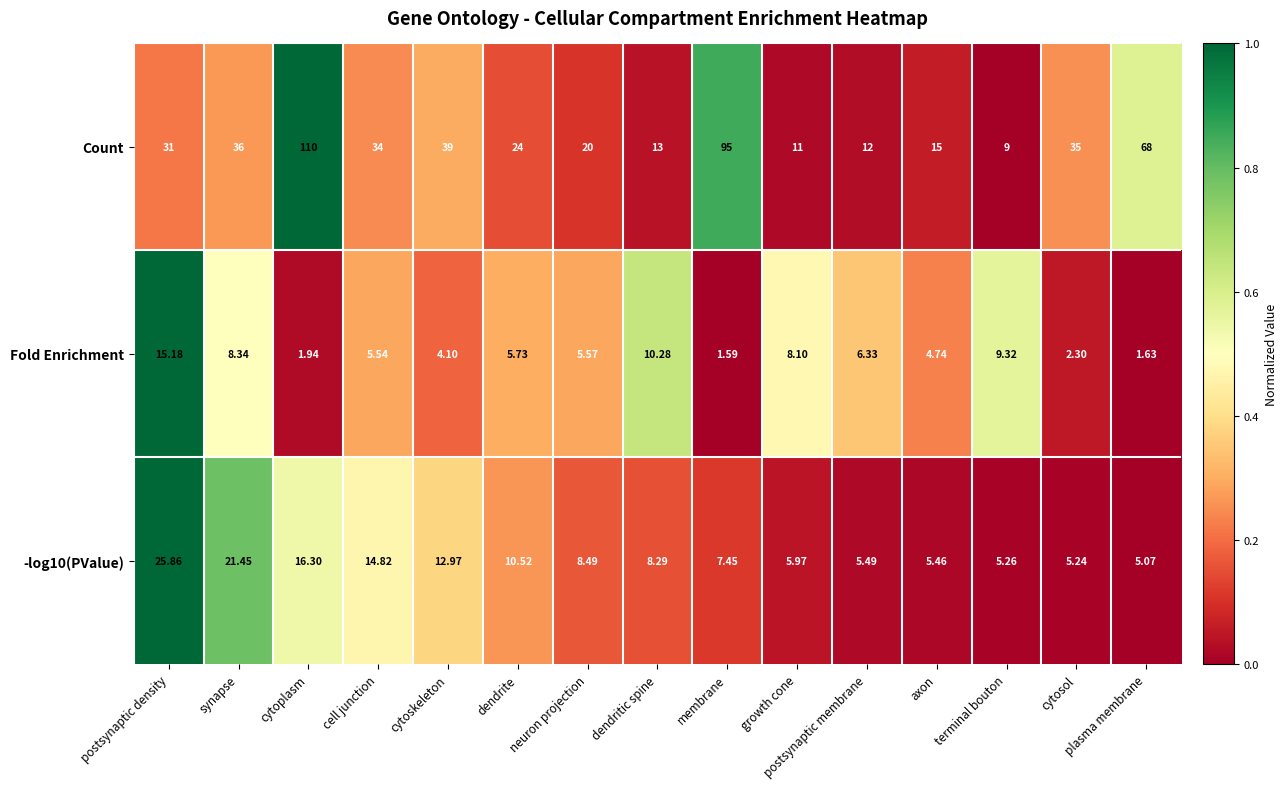

What is the greatest value displayed?

110.0